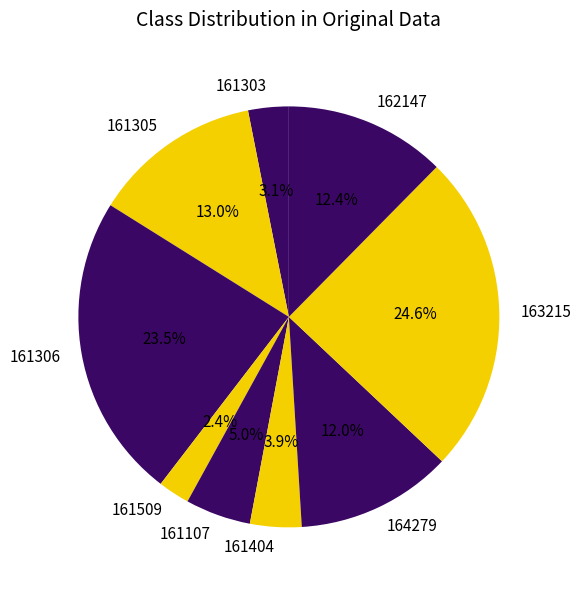

True or false: 161305 accounts for 13% of the total.

True